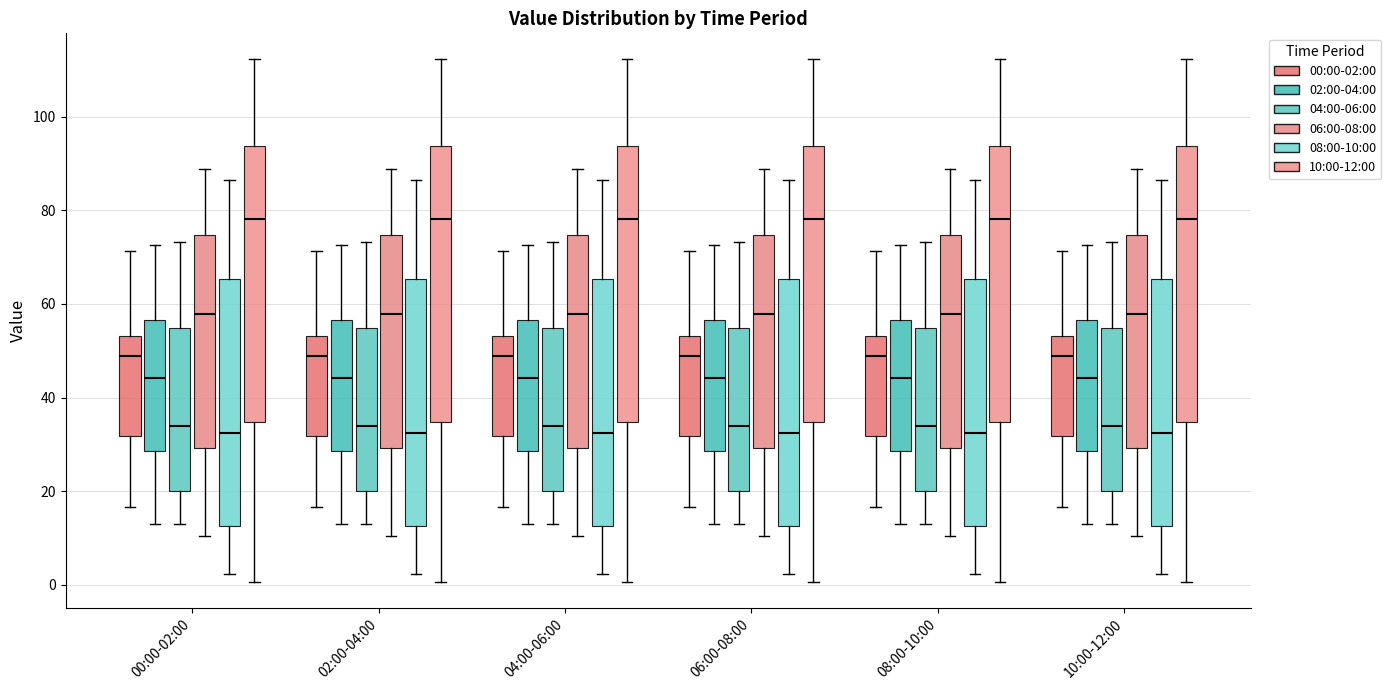

Where does the upper whisker of the box for 10:00-12:00 (00:00-02:00) end on the y-axis? The values are not printed on the chart, so give them approximately, as read against the axis.

72